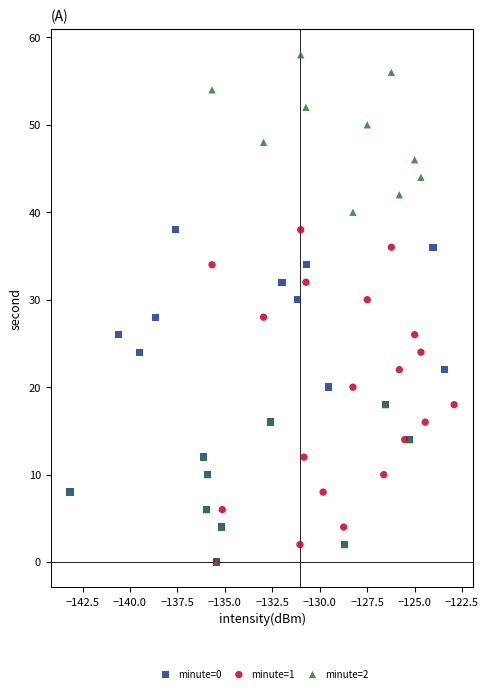

Which series contains the highest Y value?

minute=2